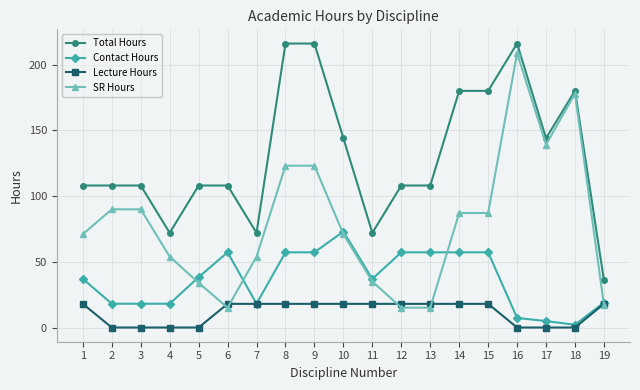

What is the minimum value for Total Hours?

36.0